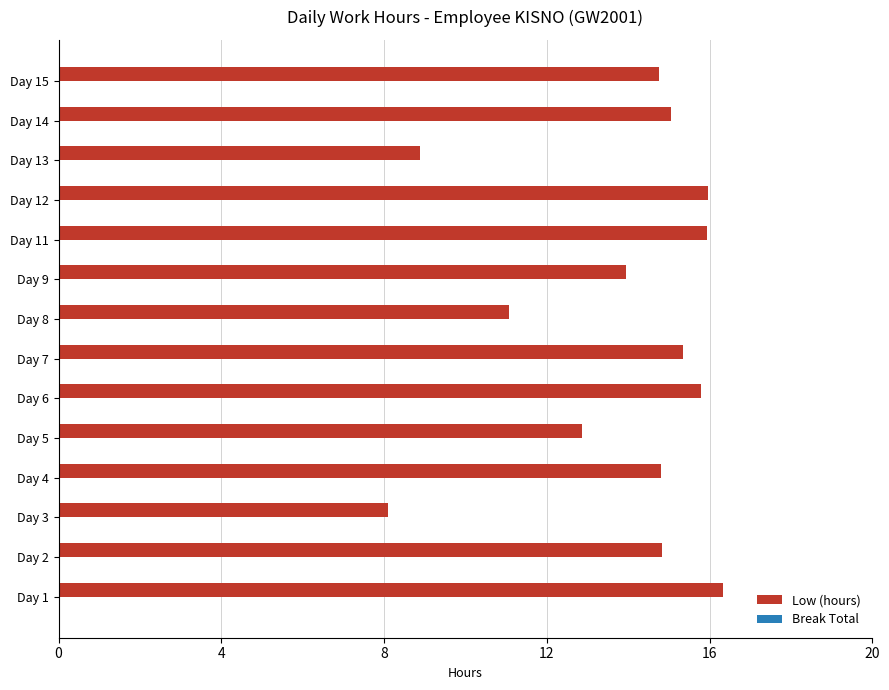

At which category does the chart reach its minimum across all series?

Day 3